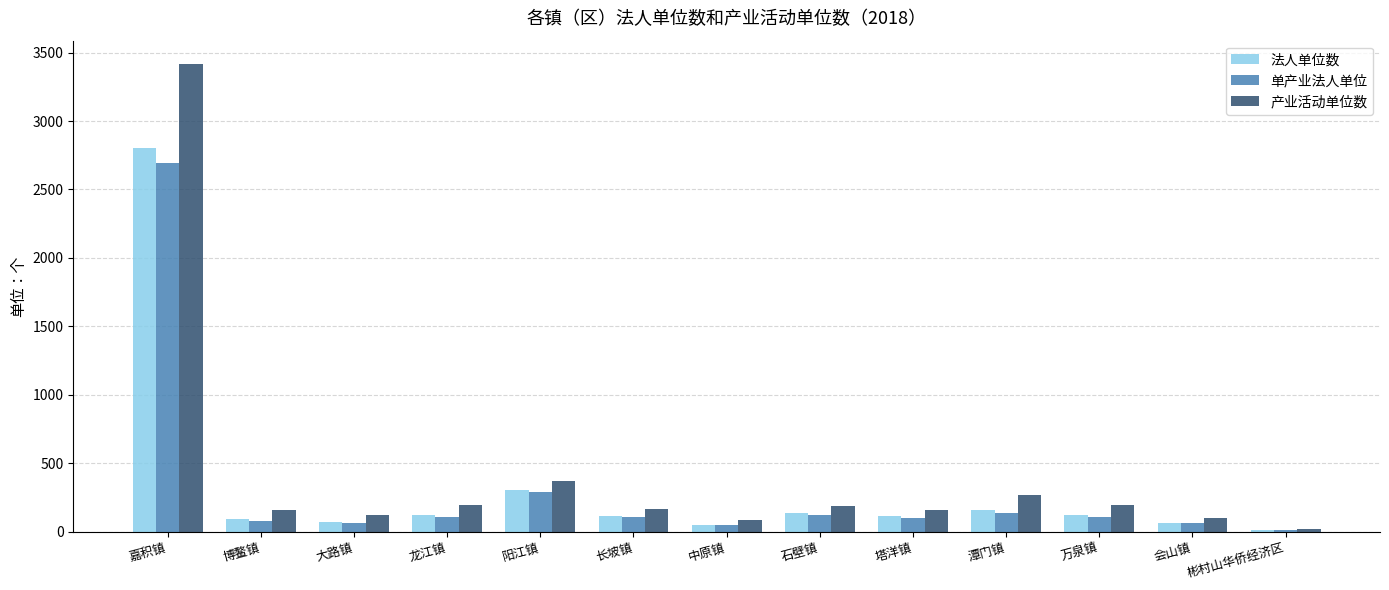

How many bars are there in each group?

3